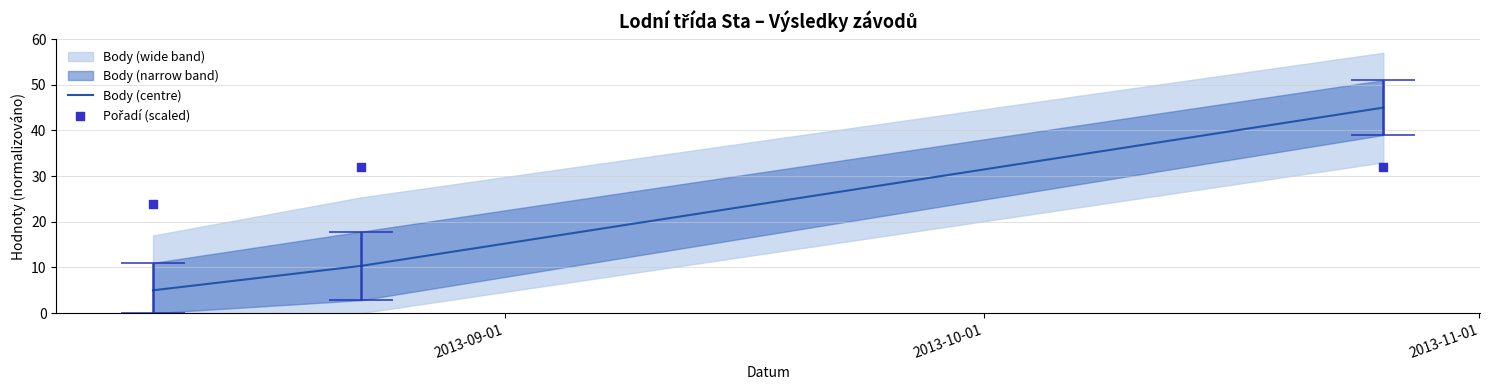

Which series has the largest total across all categories?

Pořadí (scaled)